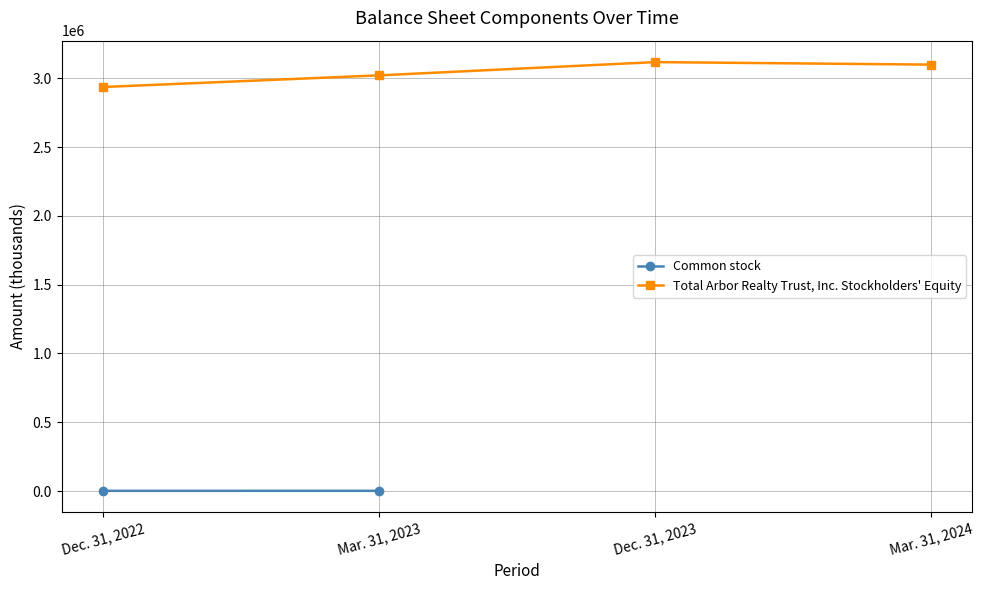

Read the value at Mar. 31, 2024, to the nearest 10.

3099680